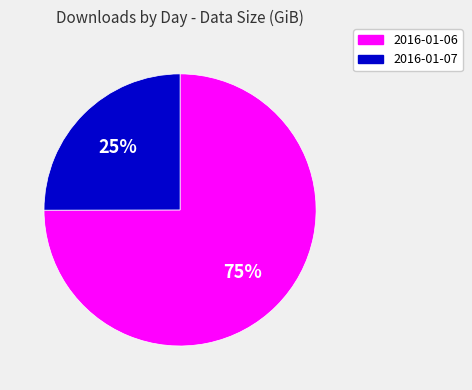

Combined, do 2016-01-07 and 2016-01-06 account for over 50%?

Yes